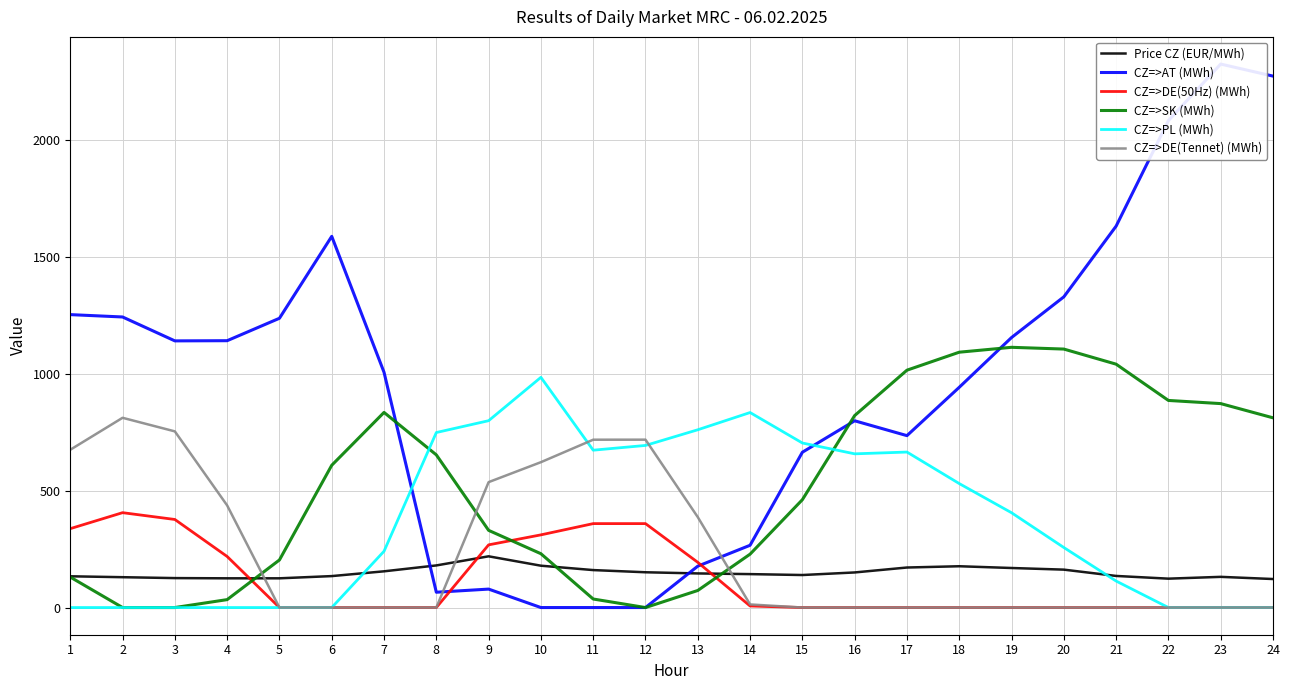

True or false: CZ=>PL (MWh) has more than 1 interior local peaks.

True